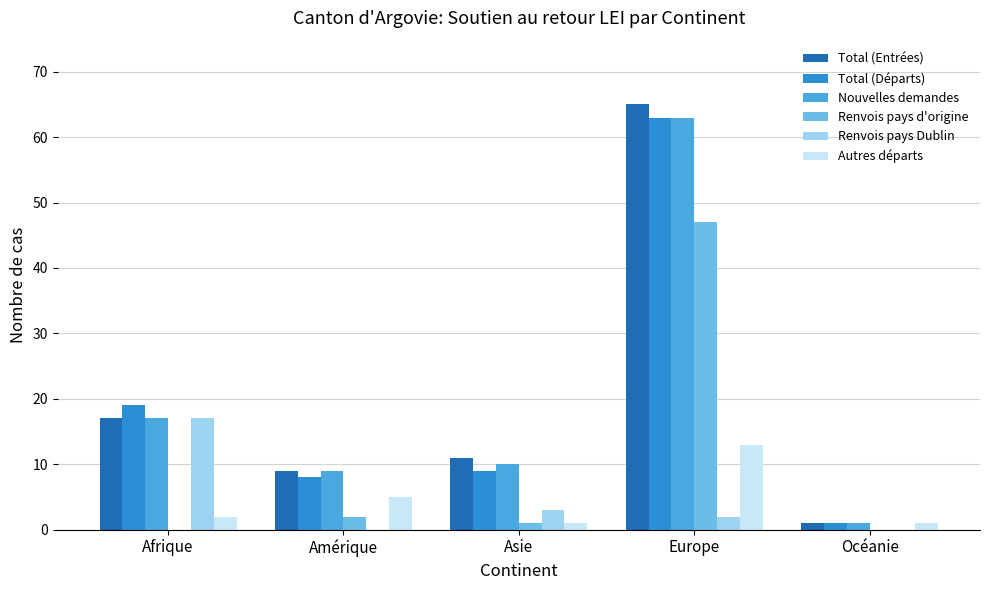

What is the maximum value shown in the chart?

65